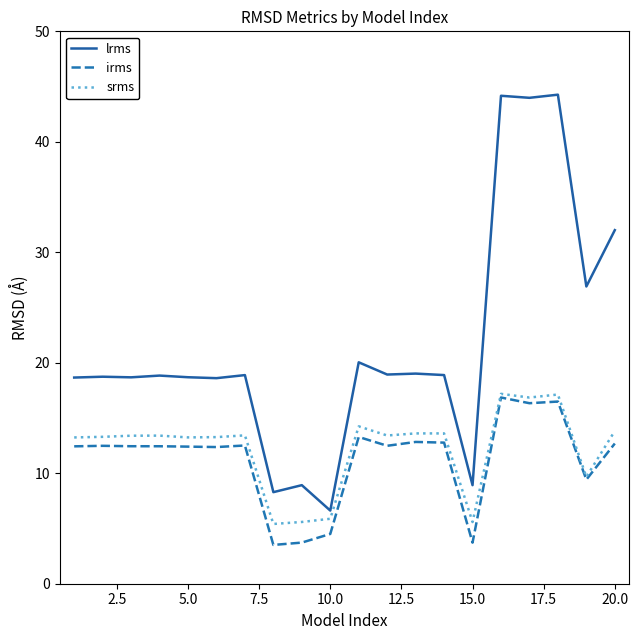

Which series has the largest total across all categories?

lrms